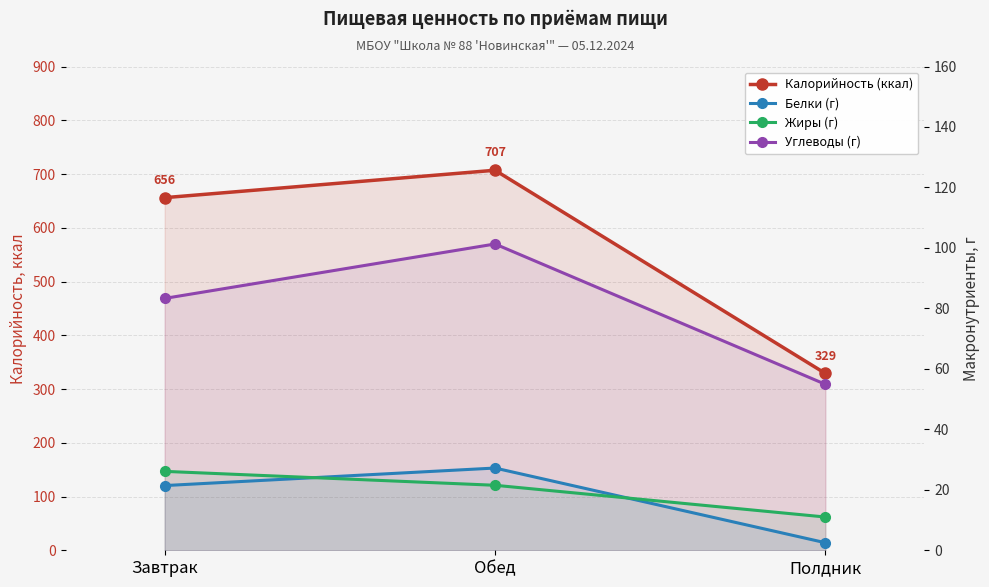

Reading left to right, transcribe all the data shown in this chart.

Калорийность (ккал): 656.0	707.0	329.0
Белки (г): 21.4	27.2	2.5
Жиры (г): 26.1	21.5	11.0
Углеводы (г): 83.3	101.3	54.9